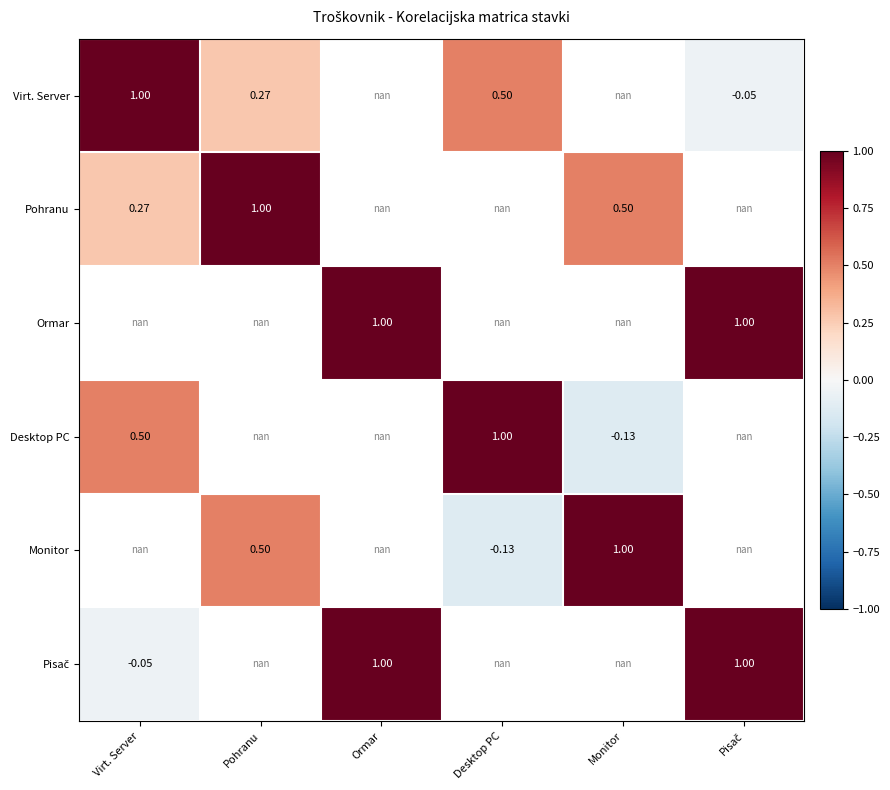

At how many categories does at least one series exceed 0?

6